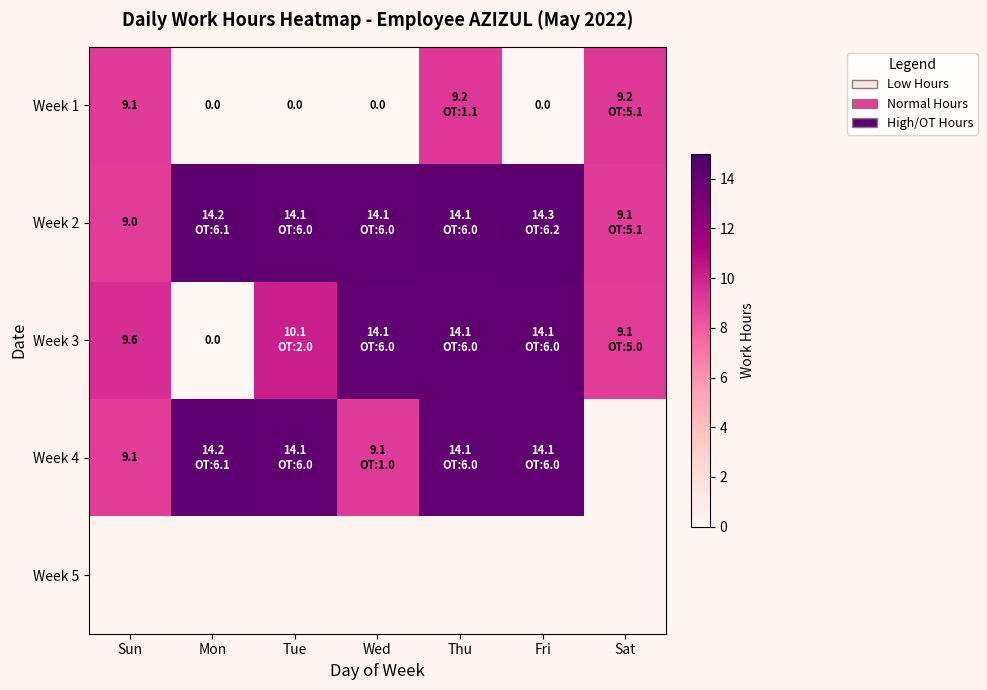

Between Thu and Fri, which series saw the biggest shift?

Week 1